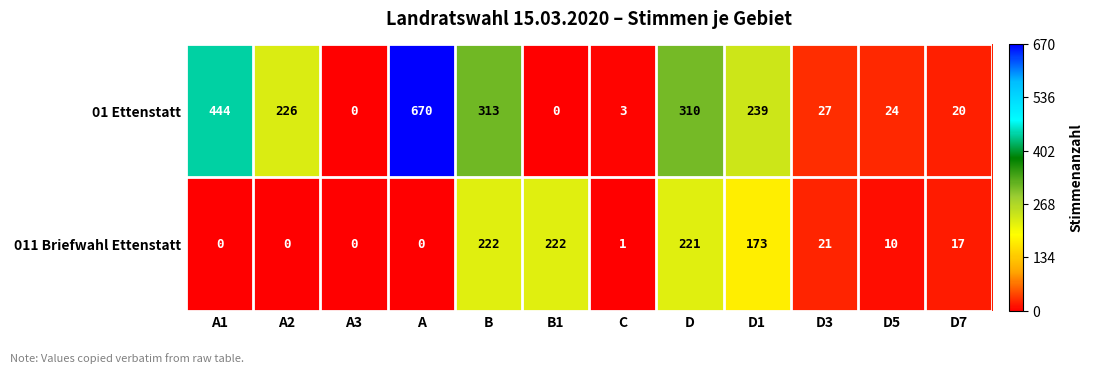

What is the difference between the 01 Ettenstatt values at D and D5?

286